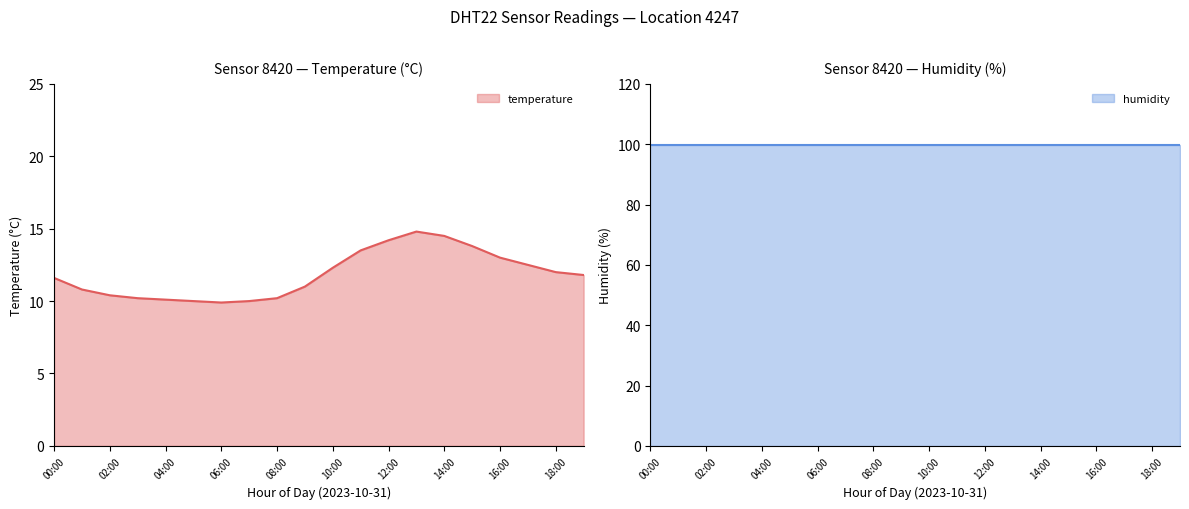

Between 06:00 and 00:00, which is larger?

00:00